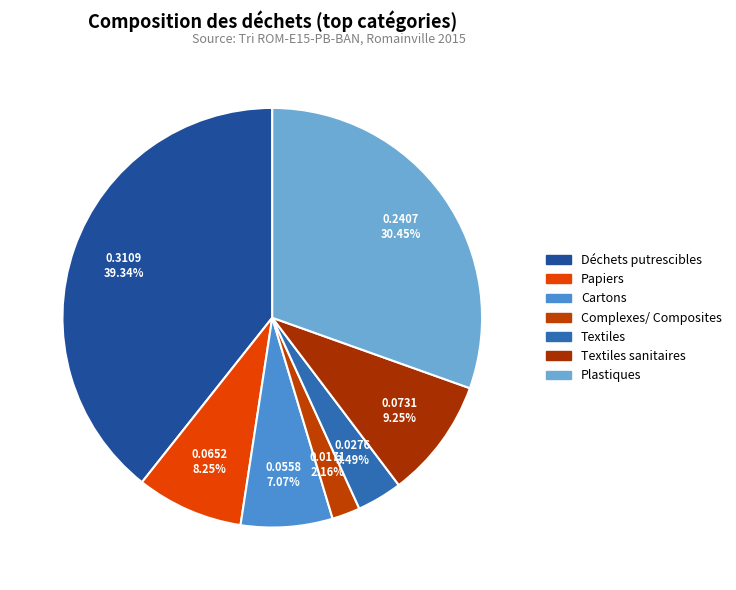

How many slices are in this pie chart?

7